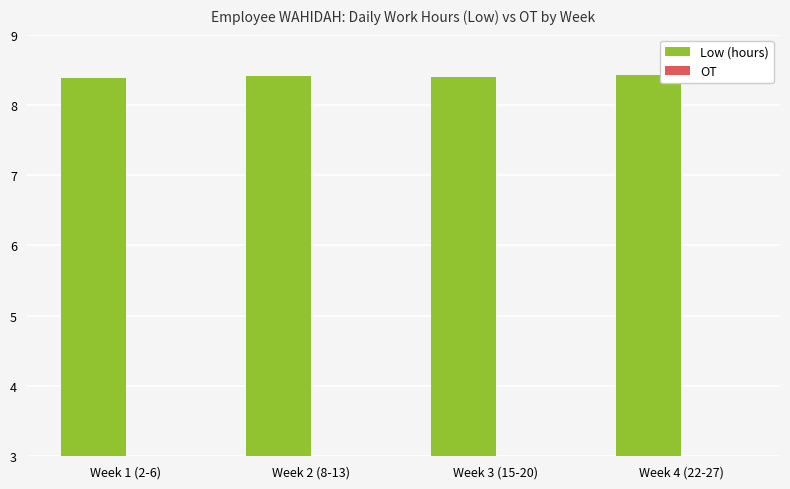

Reading left to right, what are all the values shown in this chart?

Week 1 (2-6)=8.4	Week 2 (8-13)=8.4	Week 3 (15-20)=8.4	Week 4 (22-27)=8.4